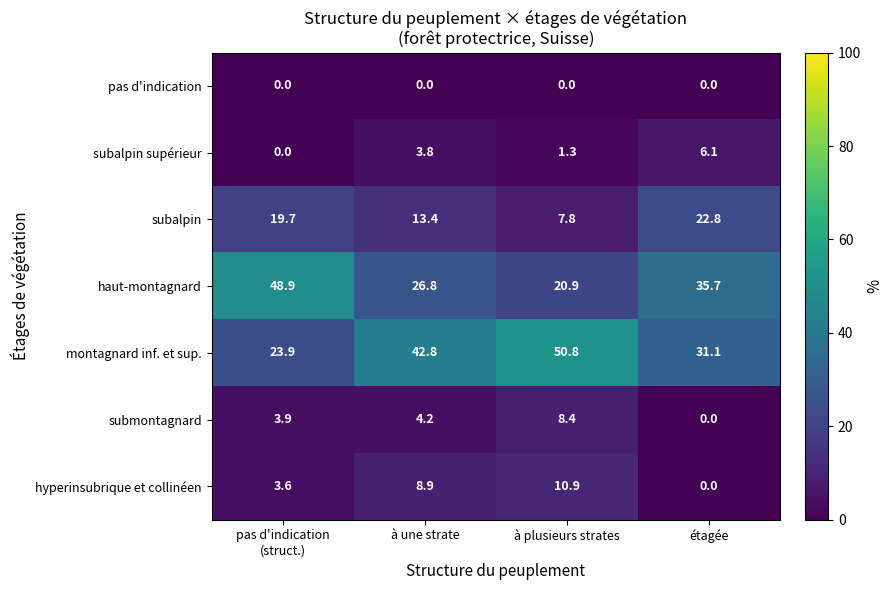

At which label does submontagnard first exceed 4?

à une strate